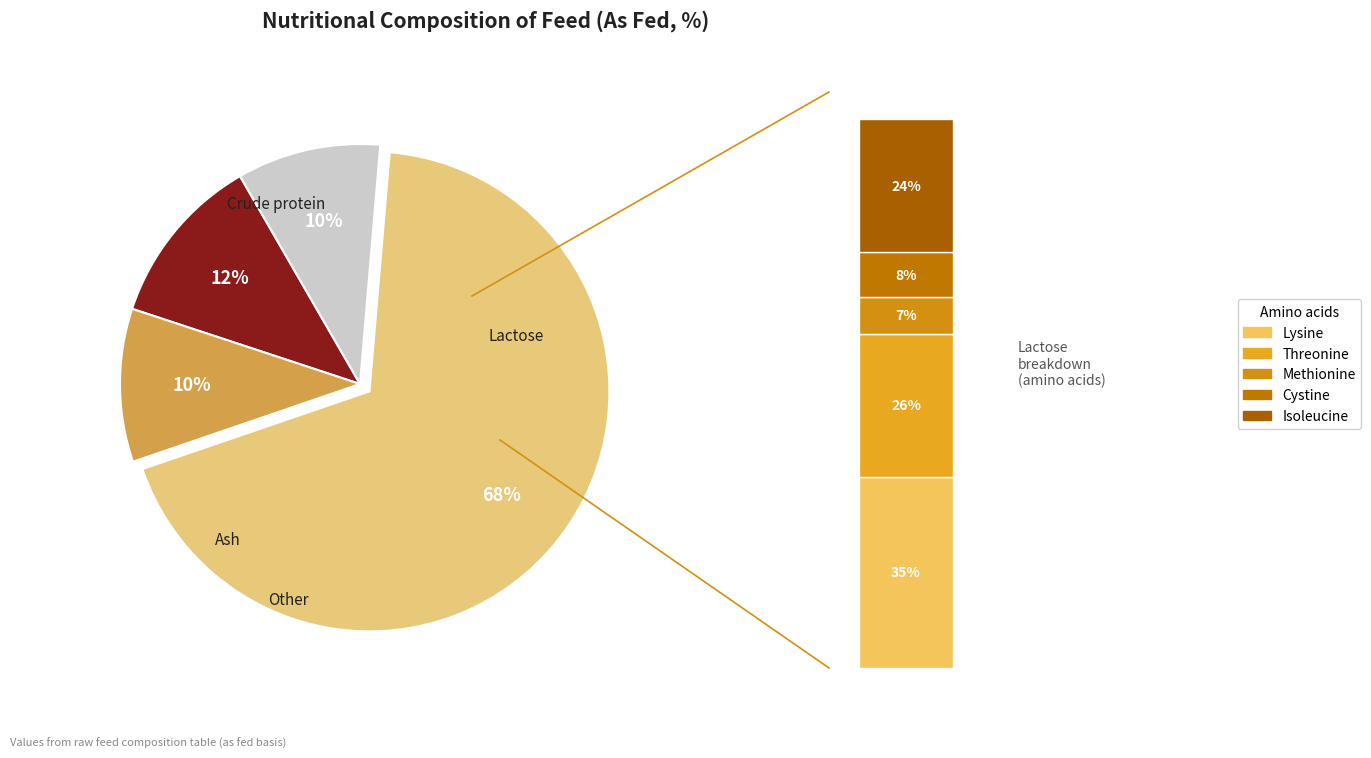

Which slice represents more than half of the pie?

Lactose